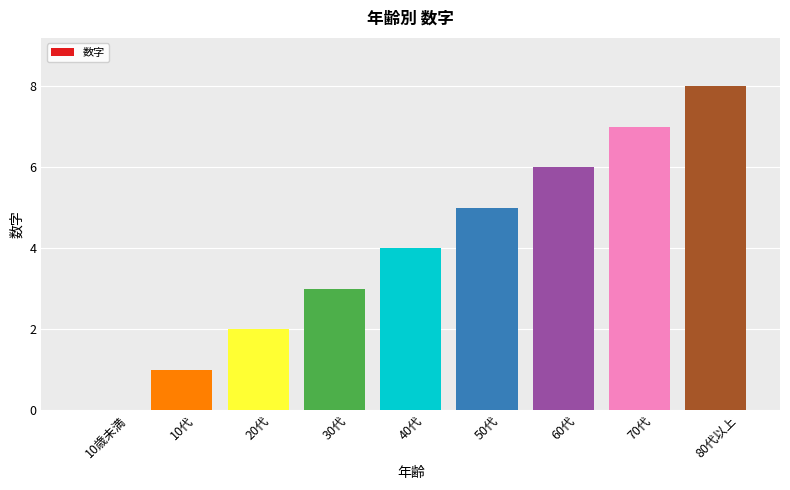

The chart shows a value of 4 at 60代. True or false?

False